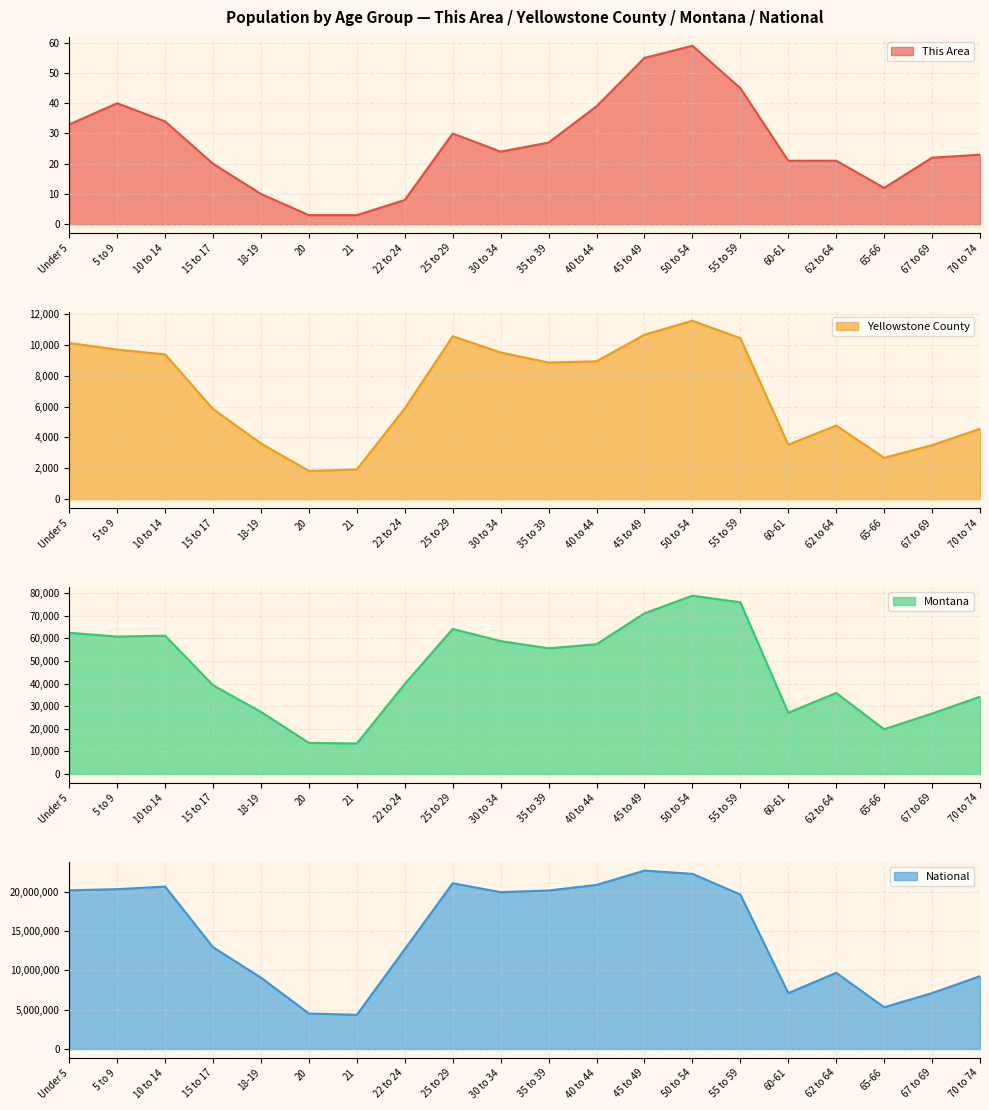

Reading left to right, extract all data points from this chart.

This Area: 33	40	34	20	10	3	3	8	30	24	27	39	55	59	45	21	21	12	22	23
Yellowstone County: 10122	9694	9384	5840	3610	1830	1922	5887	10557	9510	8854	8935	10659	11564	10435	3530	4771	2683	3498	4561
Montana: 62423	60765	61124	39251	27473	13789	13517	39832	64123	58741	55575	57370	71021	78811	75915	27095	35848	19811	26745	34186
National: 20201362	20348657	20677194	12954254	9086089	4519129	4354294	12712576	21101849	19962099	20179642	20890964	22708591	22298125	19664805	7113727	9704197	5319902	7115361	9278166